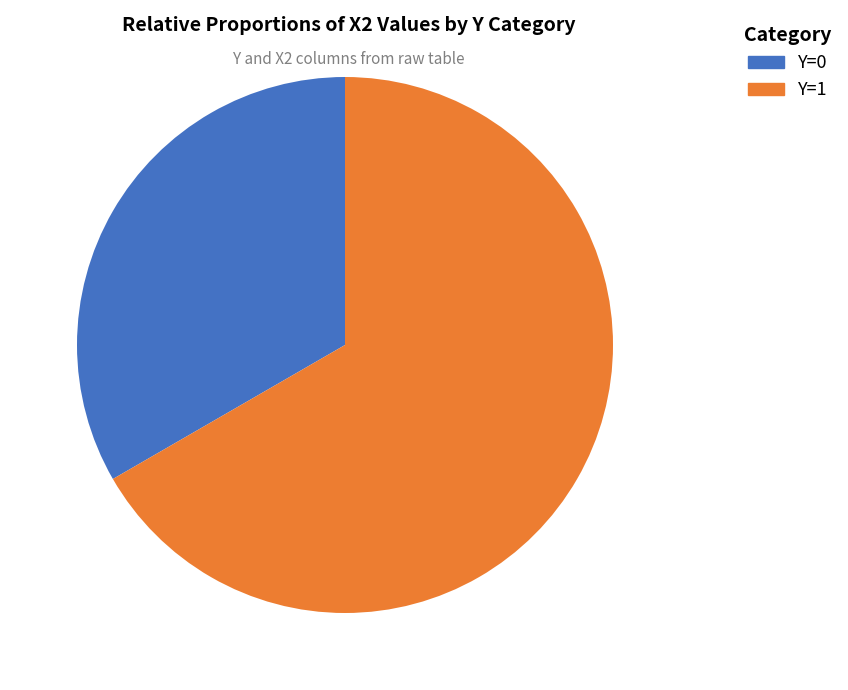

Does any single category account for the majority?

Yes